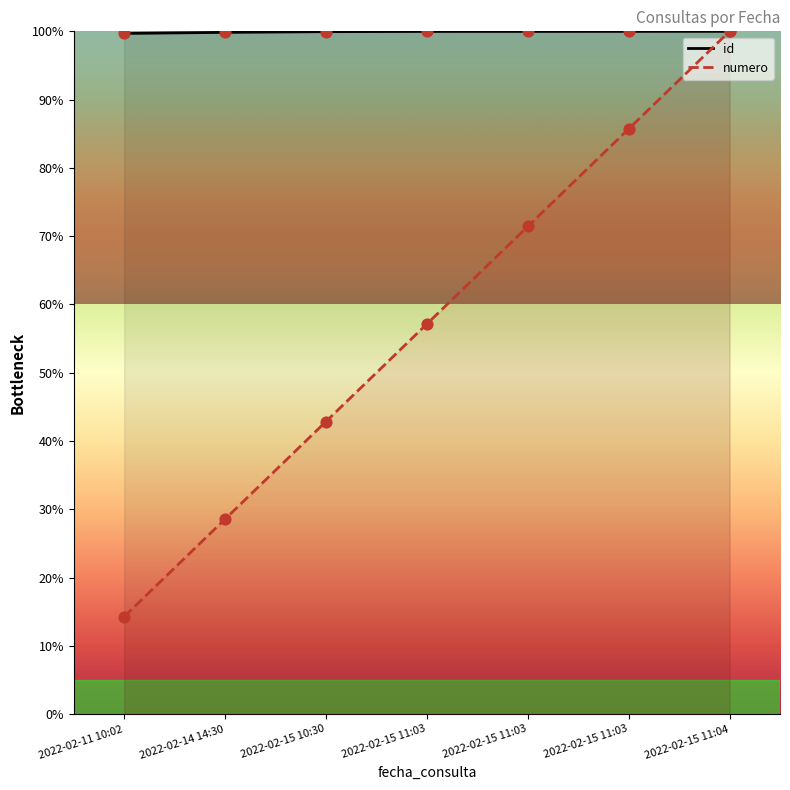

At how many categories does at least one series exceed 59?

7